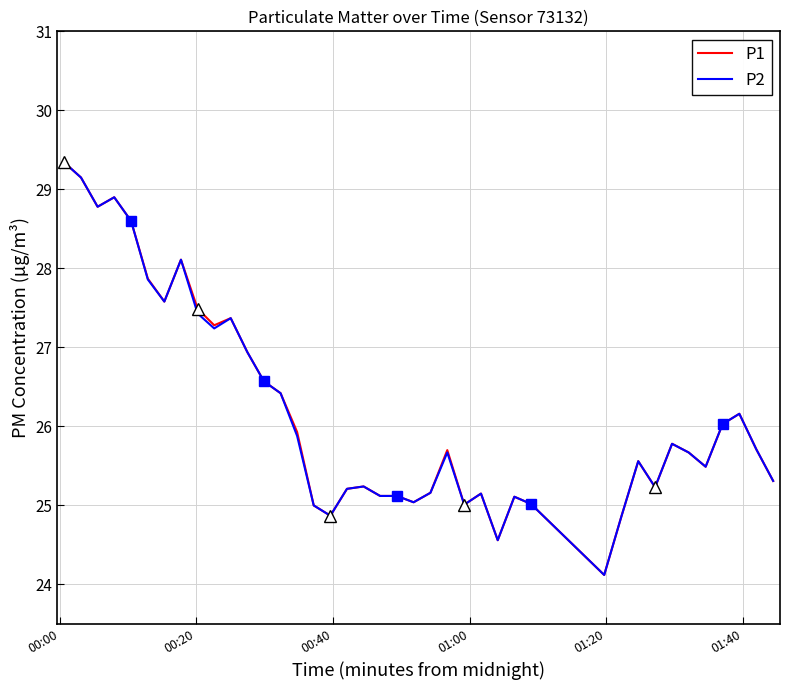

Reading left to right, list all the values displayed in this chart.

P1: 29.3	29.1	28.8	28.9	28.6	27.9	27.6	28.1	27.5	27.3	27.4	26.9	26.6	26.4	25.9	25.0	24.9	25.2	25.2	25.1	25.1	25.0	25.2	25.7	25.0	25.1	24.6	25.1	25.0	24.1	24.9	25.6	25.2	25.8	25.7	25.5	26.0	26.2	25.7	25.3
P2: 29.3	29.1	28.8	28.9	28.6	27.9	27.6	28.1	27.4	27.2	27.4	26.9	26.6	26.4	25.9	25.0	24.9	25.2	25.2	25.1	25.1	25.0	25.2	25.7	25.0	25.1	24.6	25.1	25.0	24.1	24.9	25.6	25.2	25.8	25.7	25.5	26.0	26.2	25.7	25.3